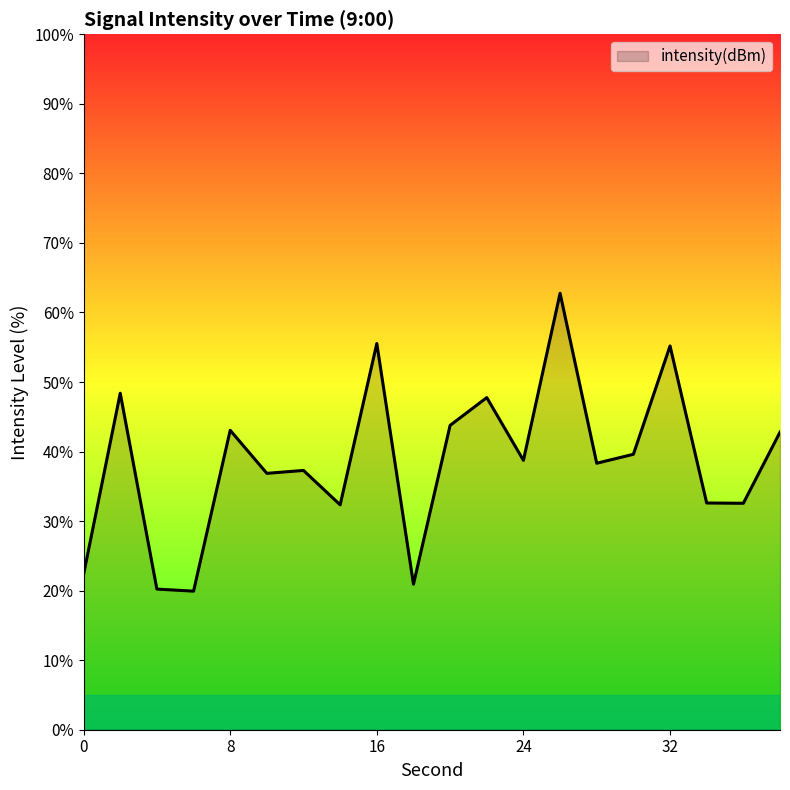

What is the difference between the maximum and minimum values?

42.8